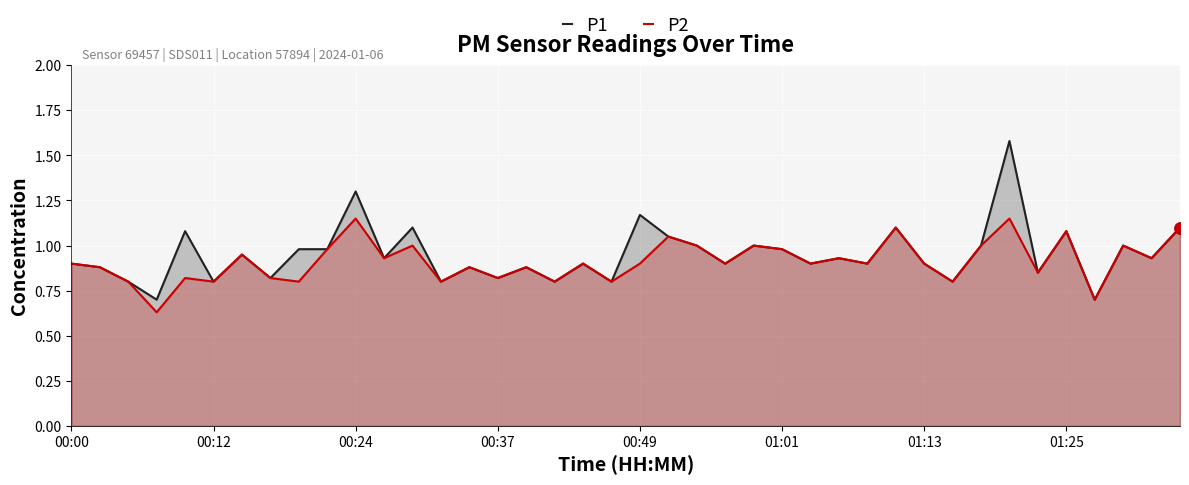

True or false: P1 has a value of 0.5 at 16.

False